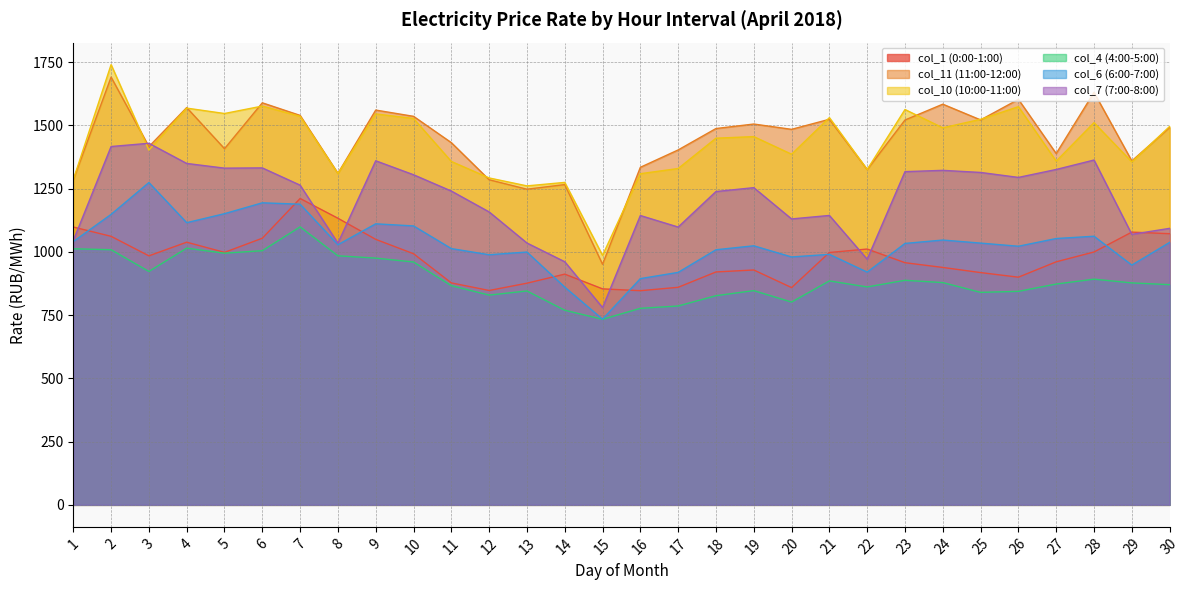

What is the sum of all col_4 (4:00-5:00) values?

26761.5